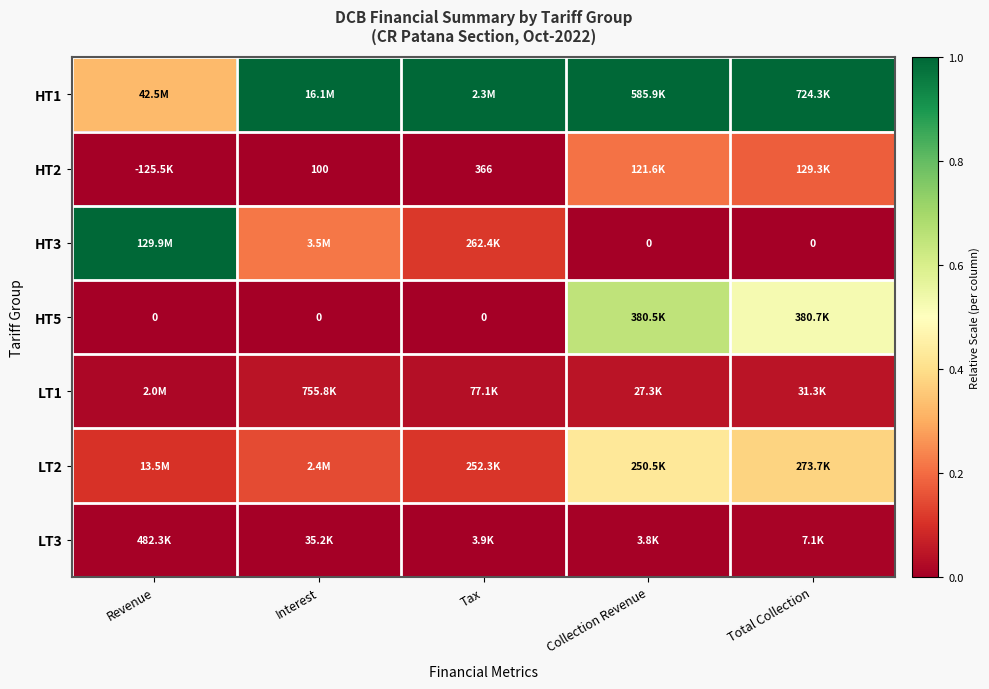

Is the value of HT5 at Tax greater than the value of HT2 at Tax?

No